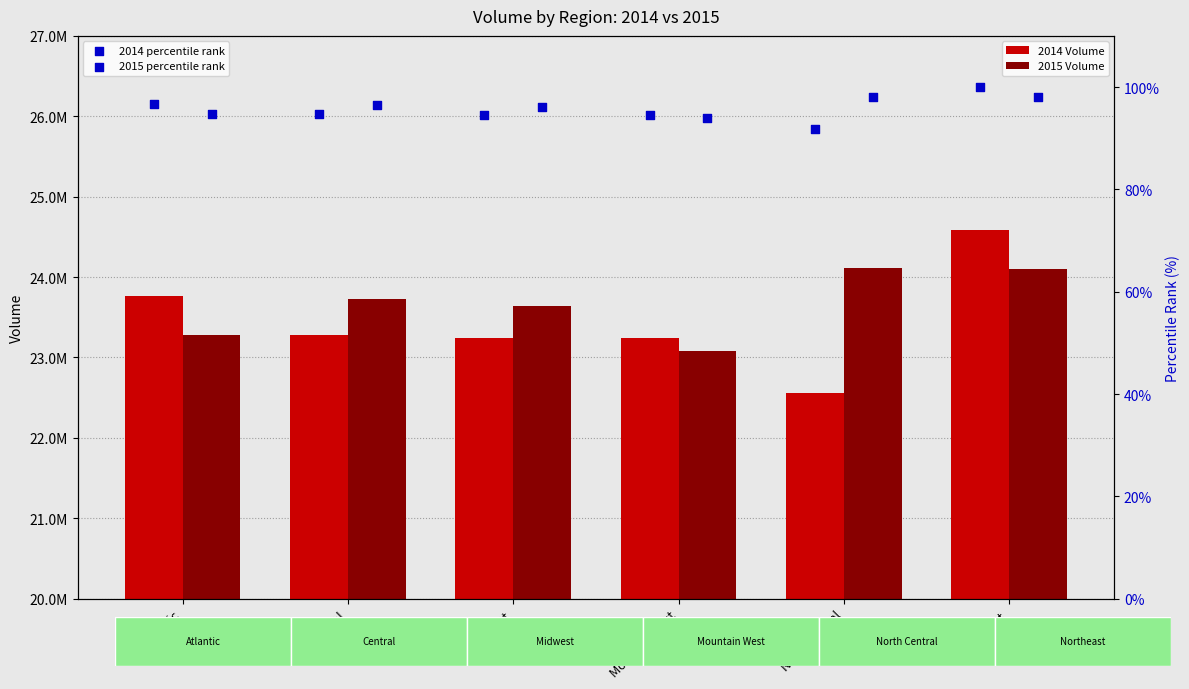

Which series has the largest total across all categories?

2015 Volume